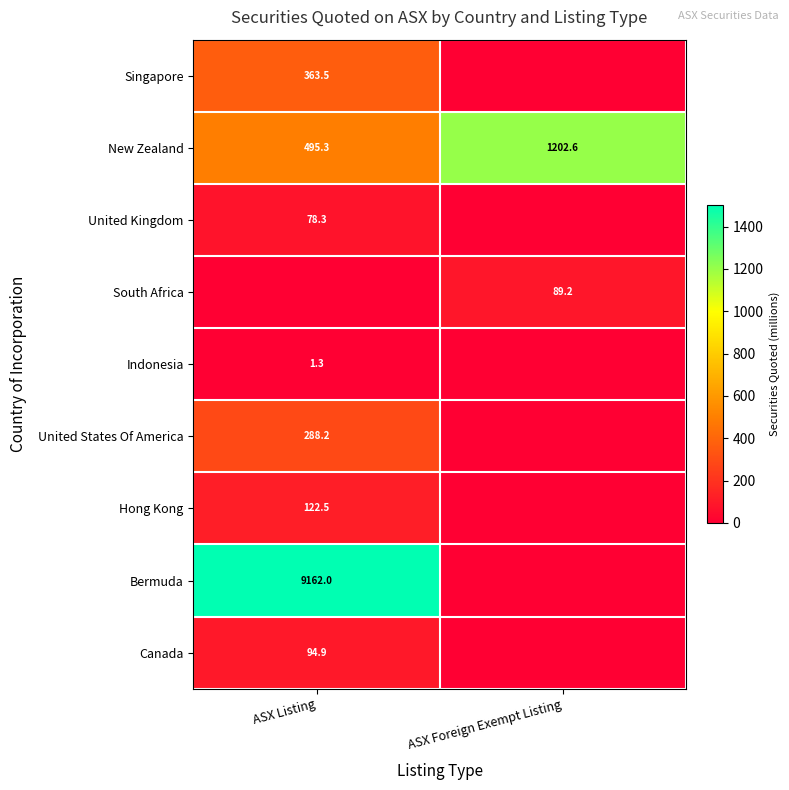

Is it true that South Africa equals 89.2 at ASX Foreign Exempt Listing?

True